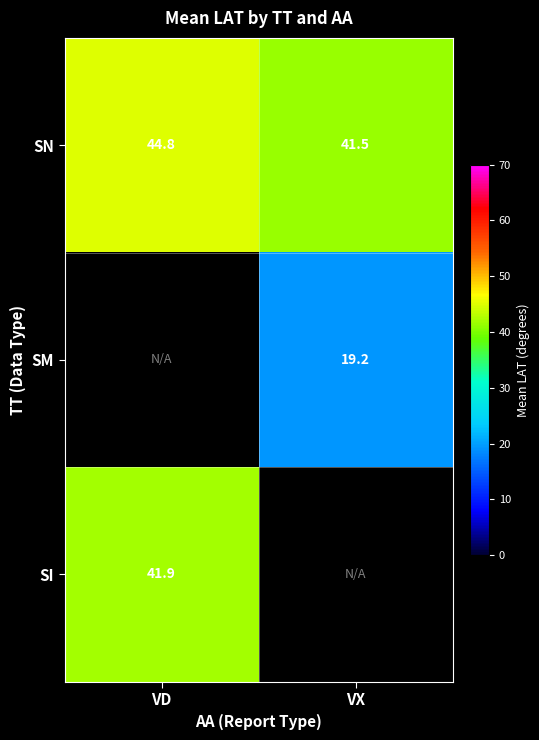

What is the minimum value for SN?

41.5